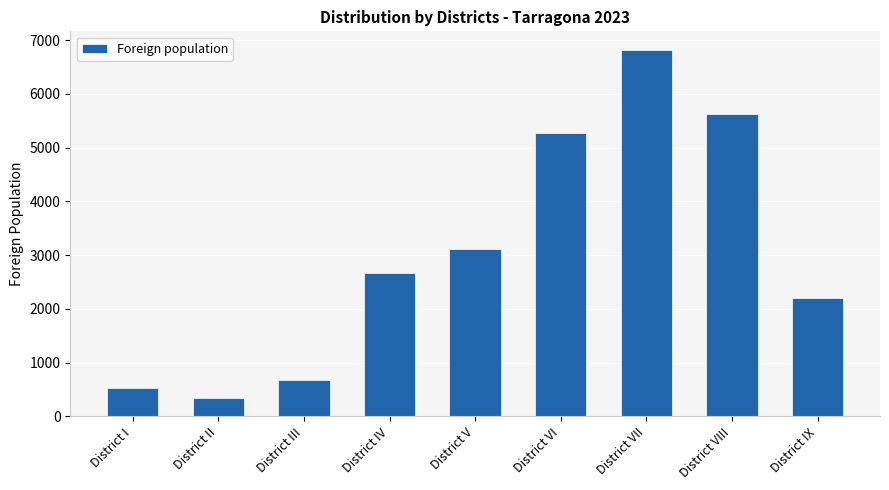

How many bars are there in total?

9